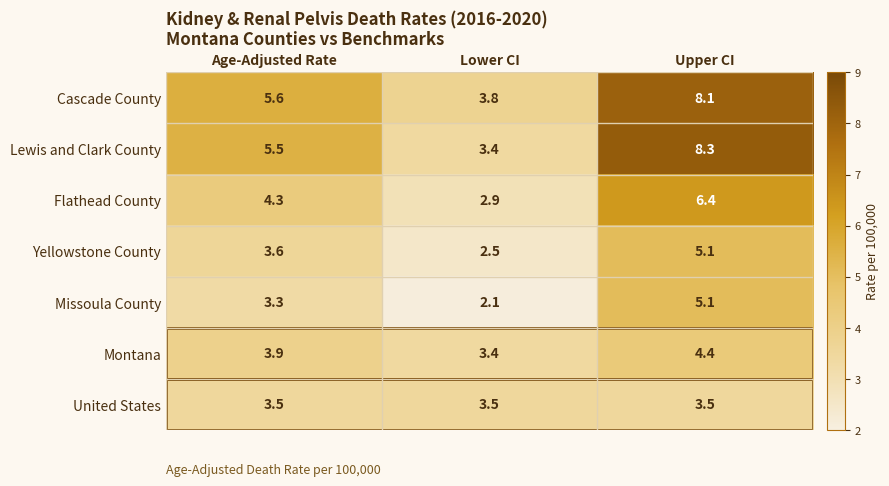

What is the highest value of the Cascade County series?

8.1